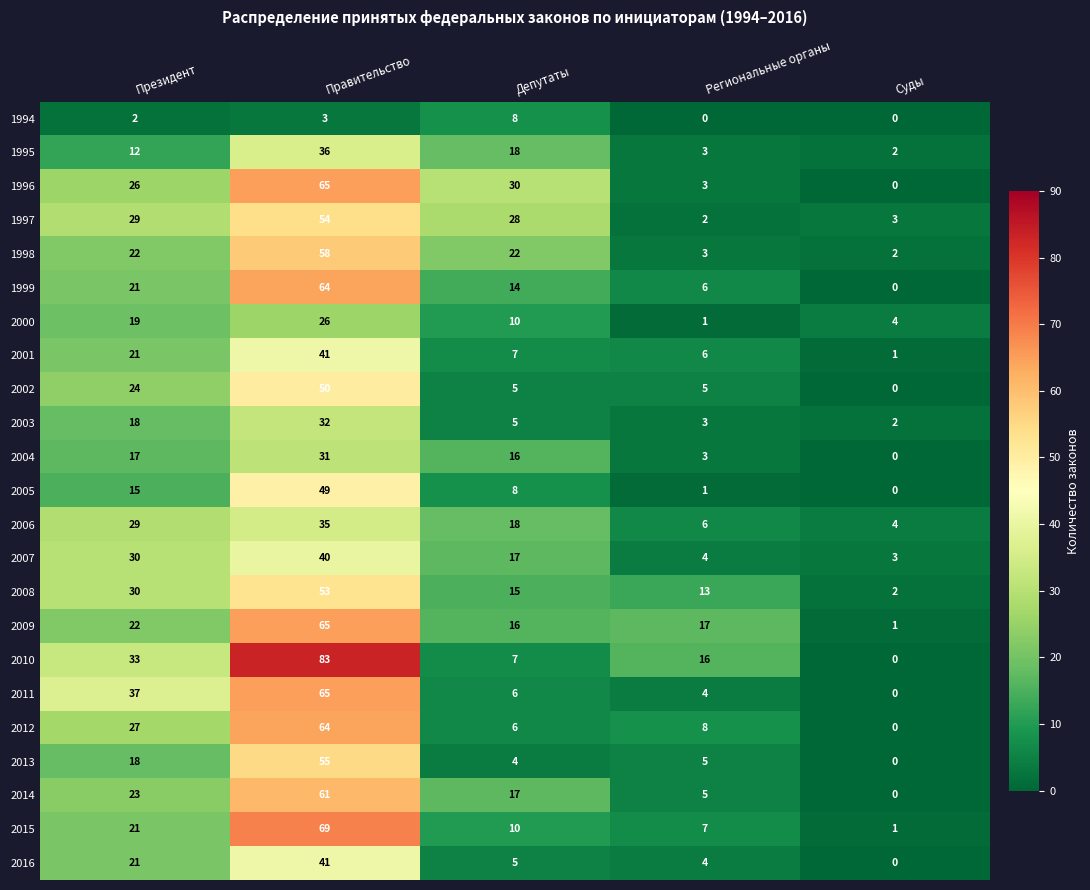

Which series has the largest range (max minus min)?

2010